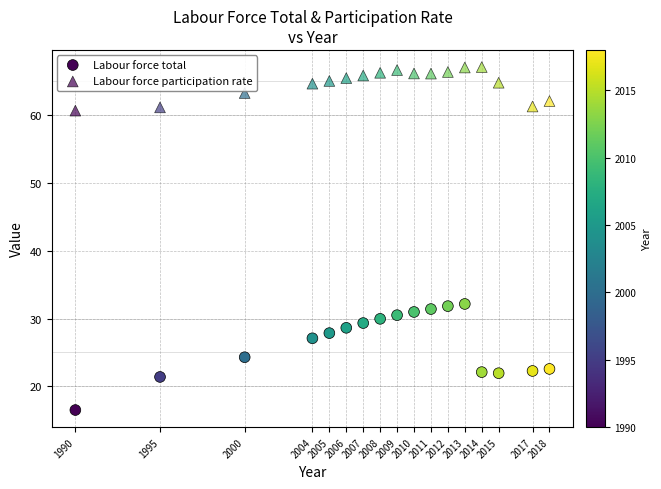

Count the number of points in this scatter plot.

34